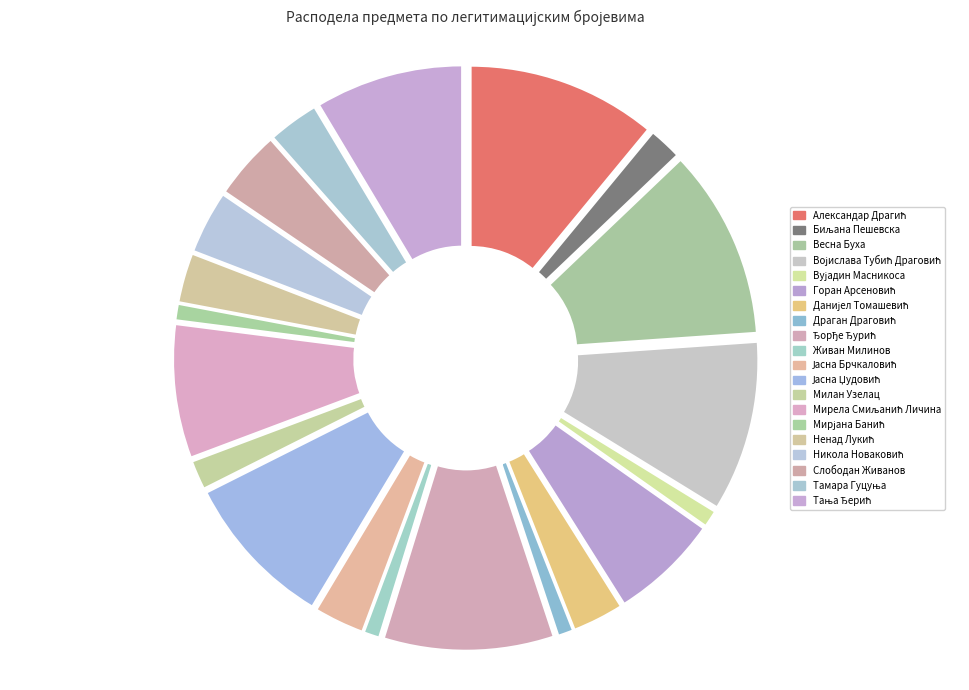

What is the change in value from Биљана Пешевска to Мирела Смиљанић Личина?

+197